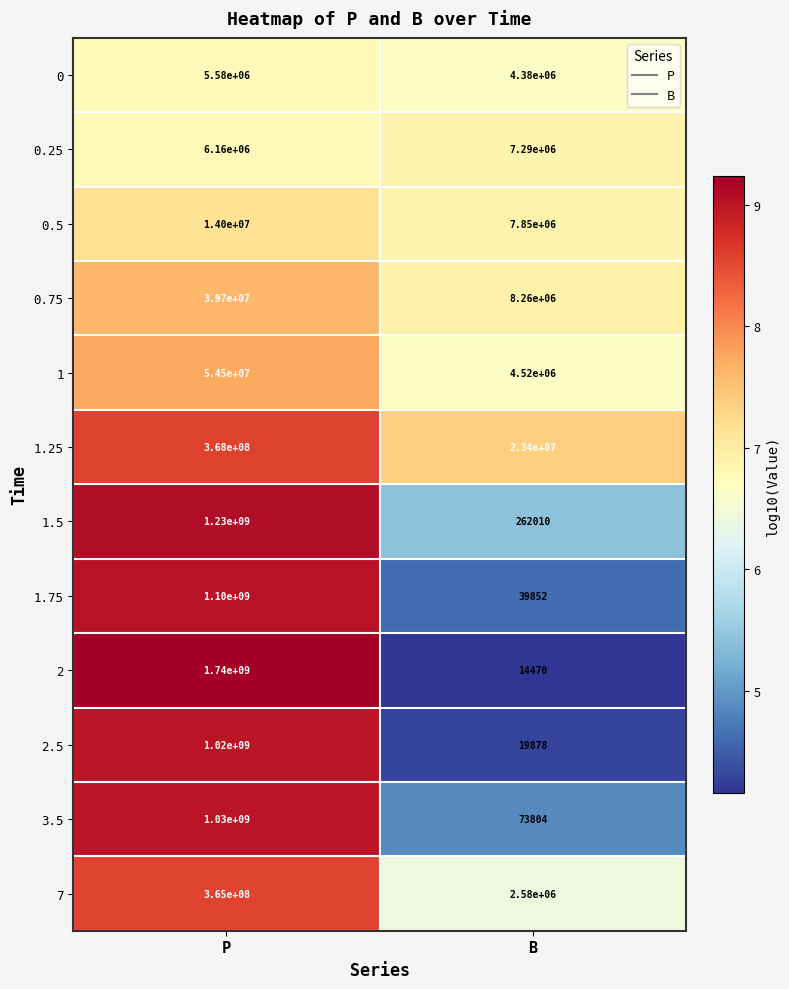

What is the difference between the 0.25 values at P and B?

1130000